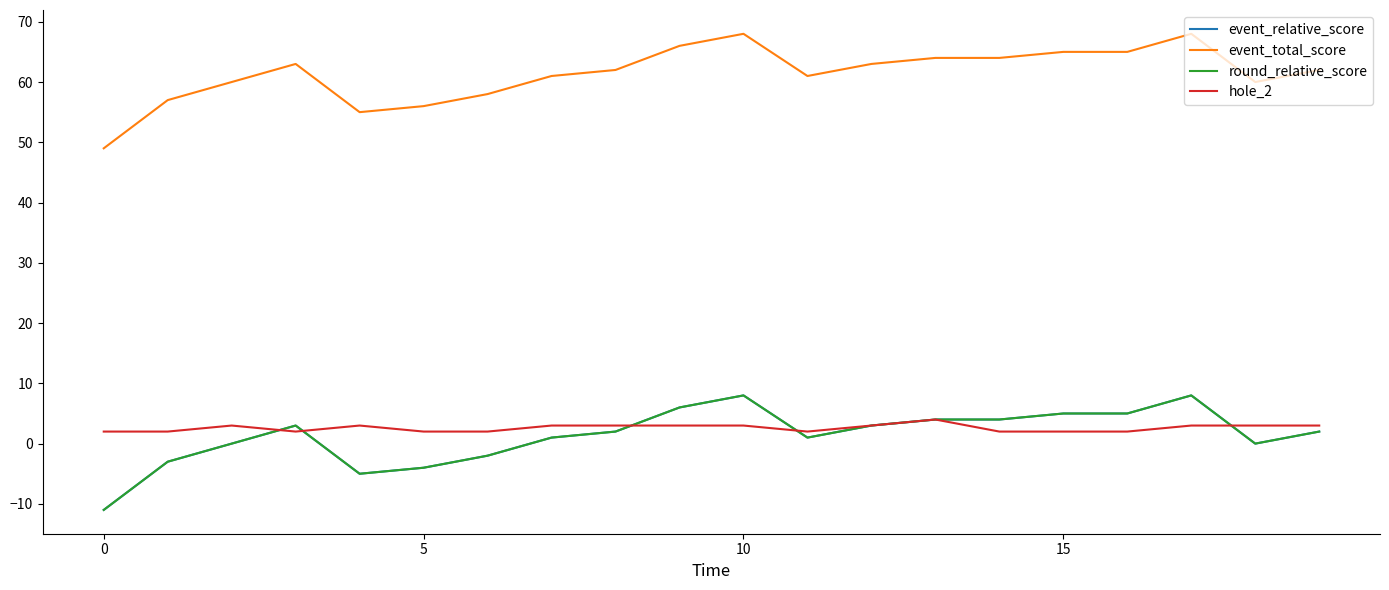

Does the chart display data point markers on the line(s)?

No